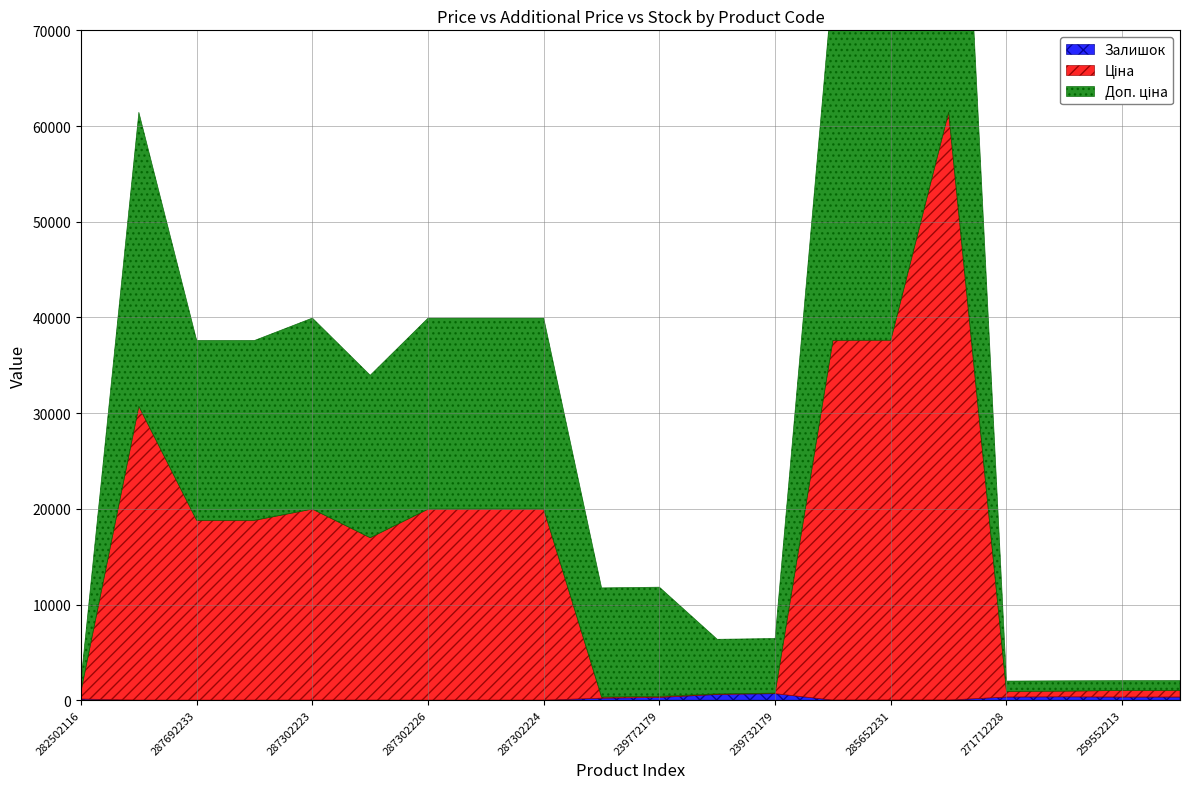

True or false: Доп. ціна and Ціна cross at least once.

False